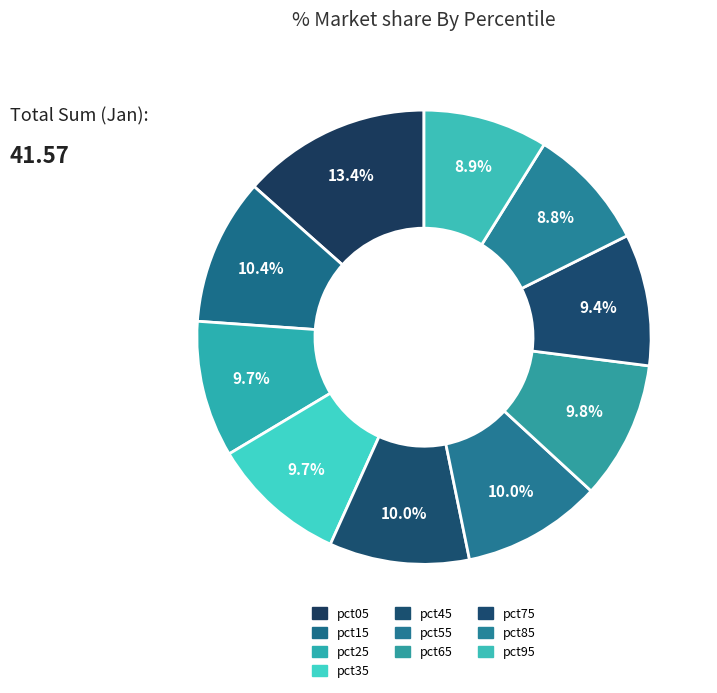

Does any single category account for the majority?

No